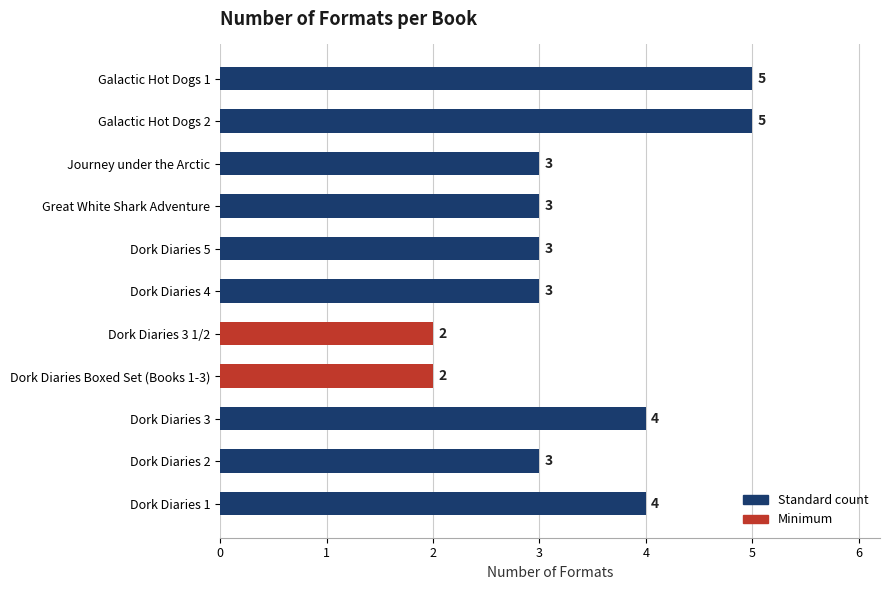

What is the approximate value at Dork Diaries 5?

3